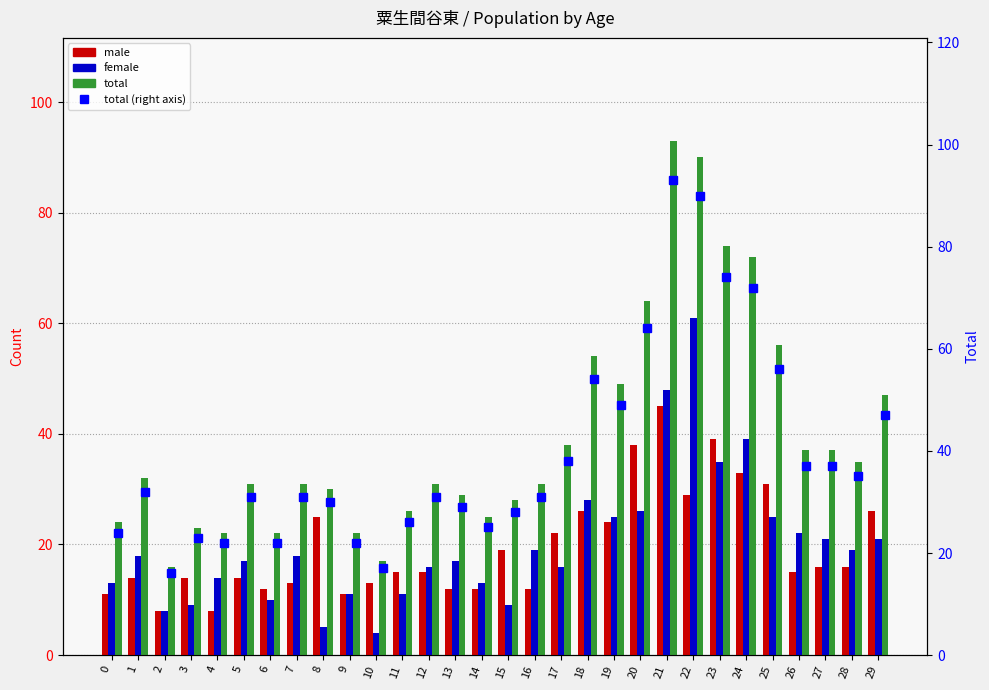

List the series in order of their peak value, lowest first.

male, female, total, total (right)